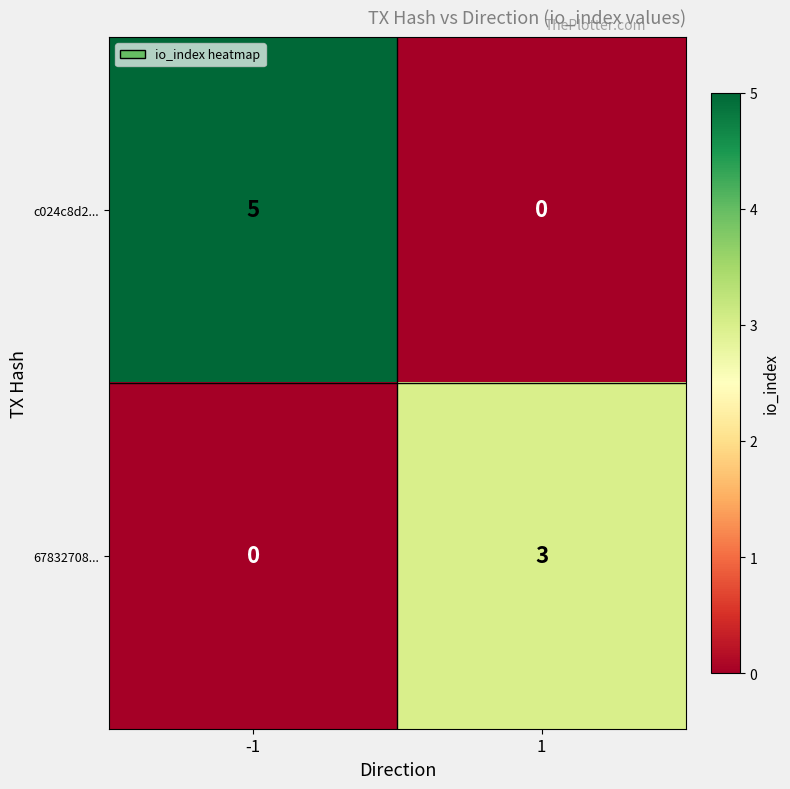

Which series has the largest range (max minus min)?

c024c8d2...